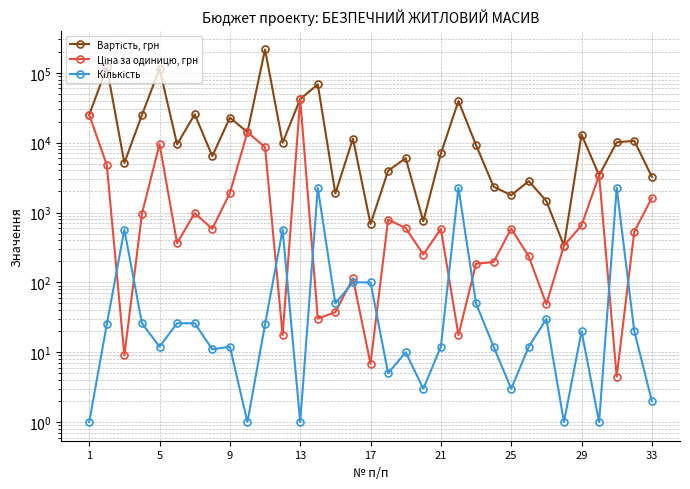

Count the number of categories in the chart.

33